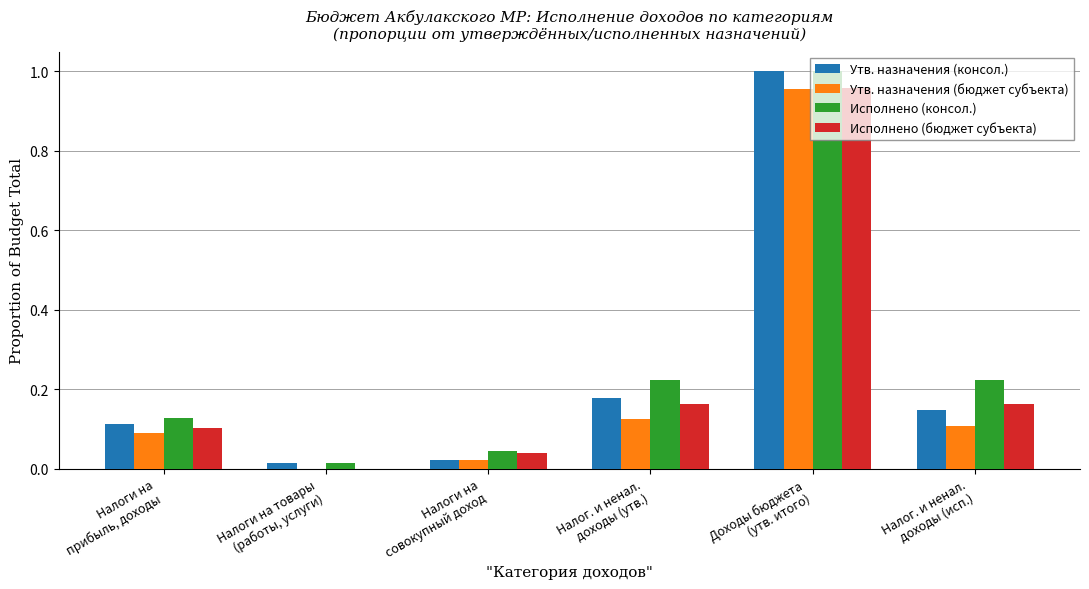

What is the sum of all Утв. назначения (консол.) values?

1.5